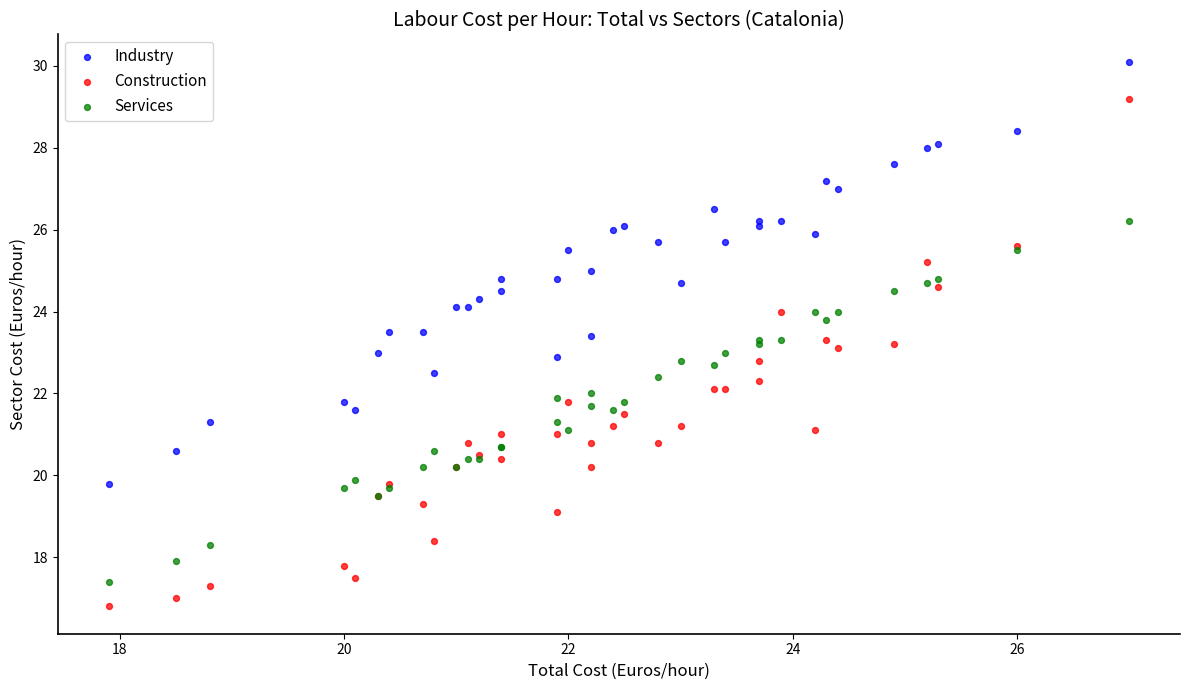

Which series reaches the maximum Y coordinate?

Industry